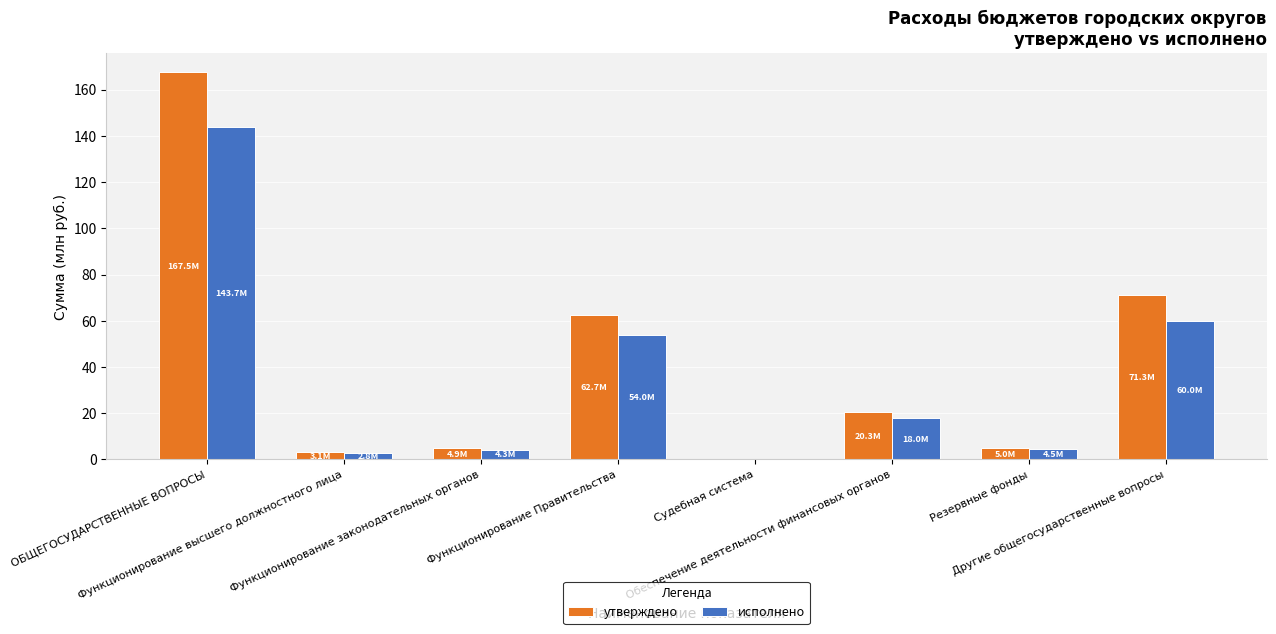

True or false: утверждено has a value of 4.9 at Функционирование законодательных органов.

True